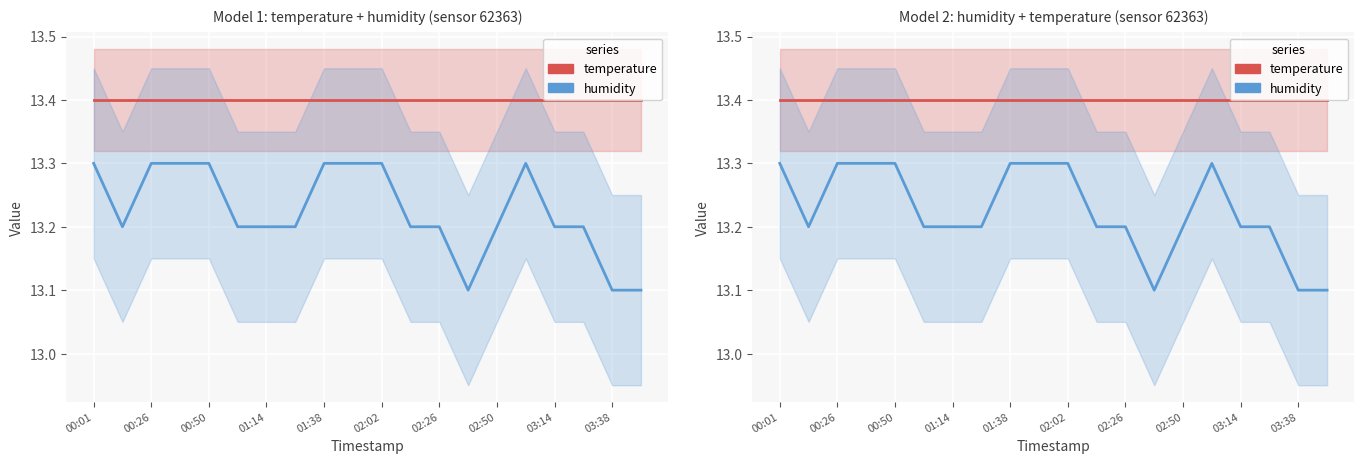

What position from the left is 00:26?

3